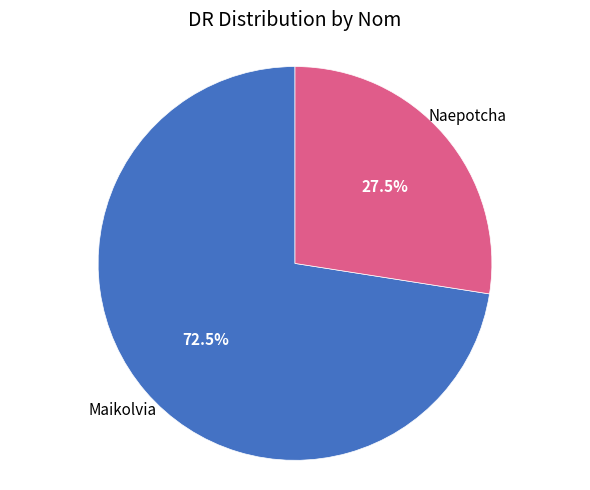

Is there a majority slice in this chart?

Yes